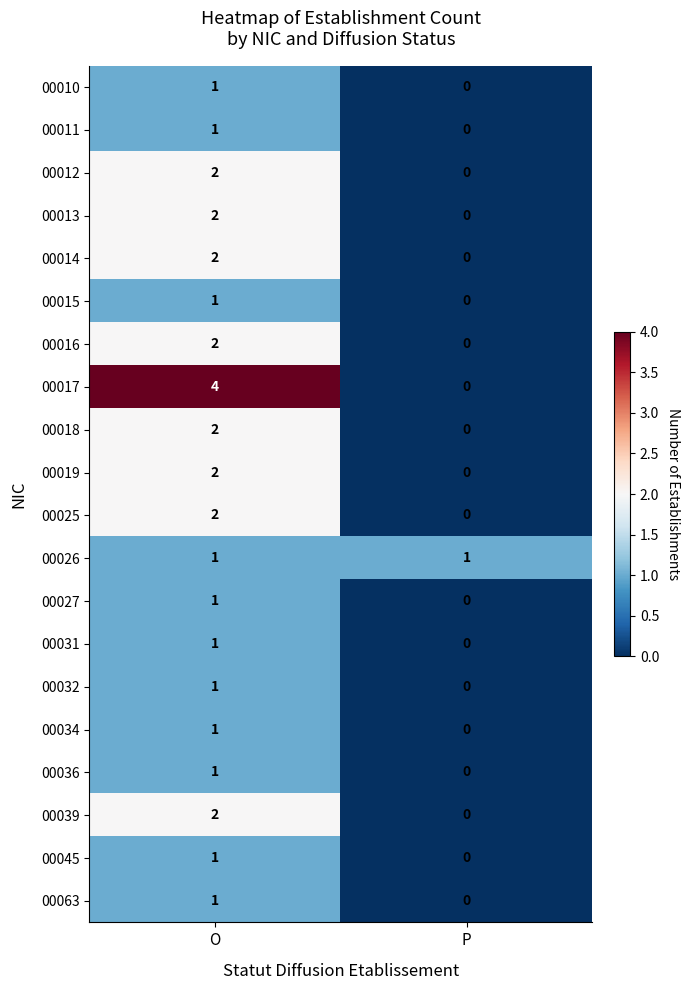

What is the difference between the highest and lowest values at P?

1